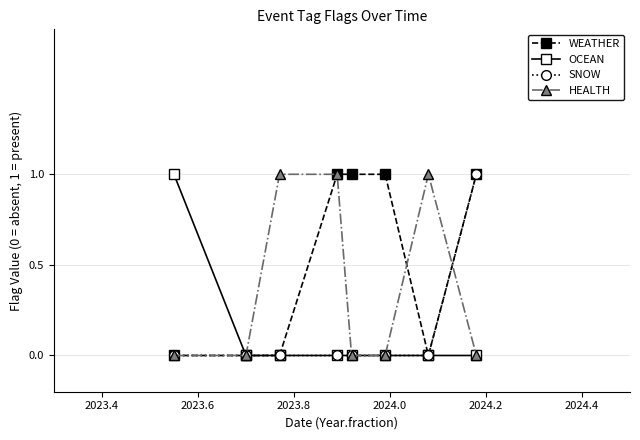

Which series has the largest total across all categories?

WEATHER